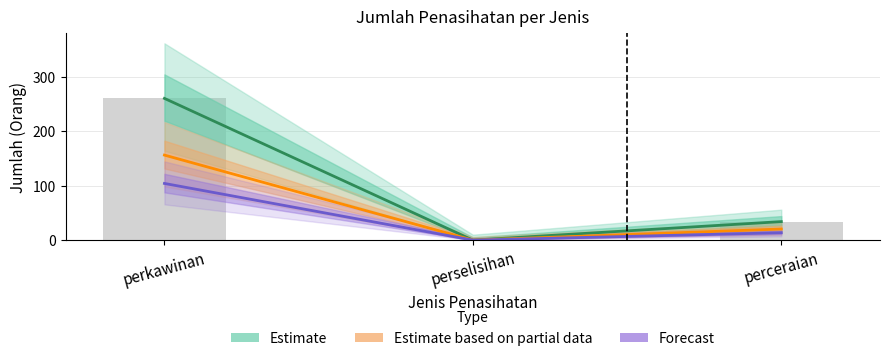

How many values in Forecast are above zero?

2